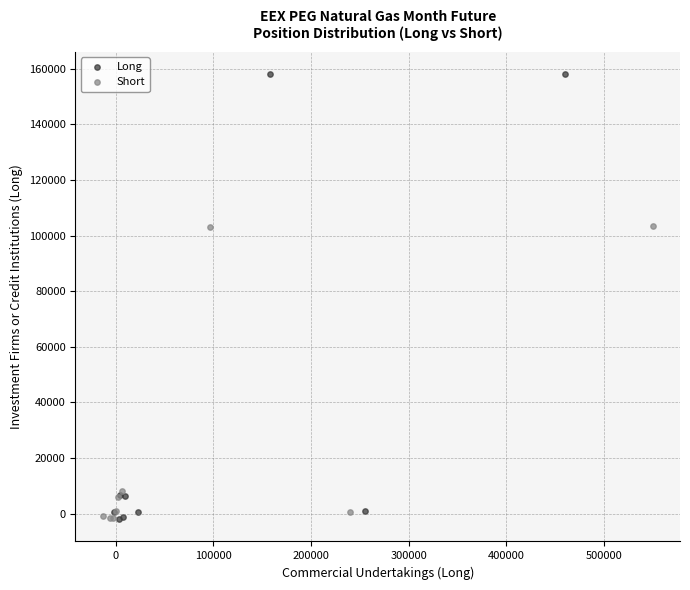

Which series has the widest spread of Y values?

Long